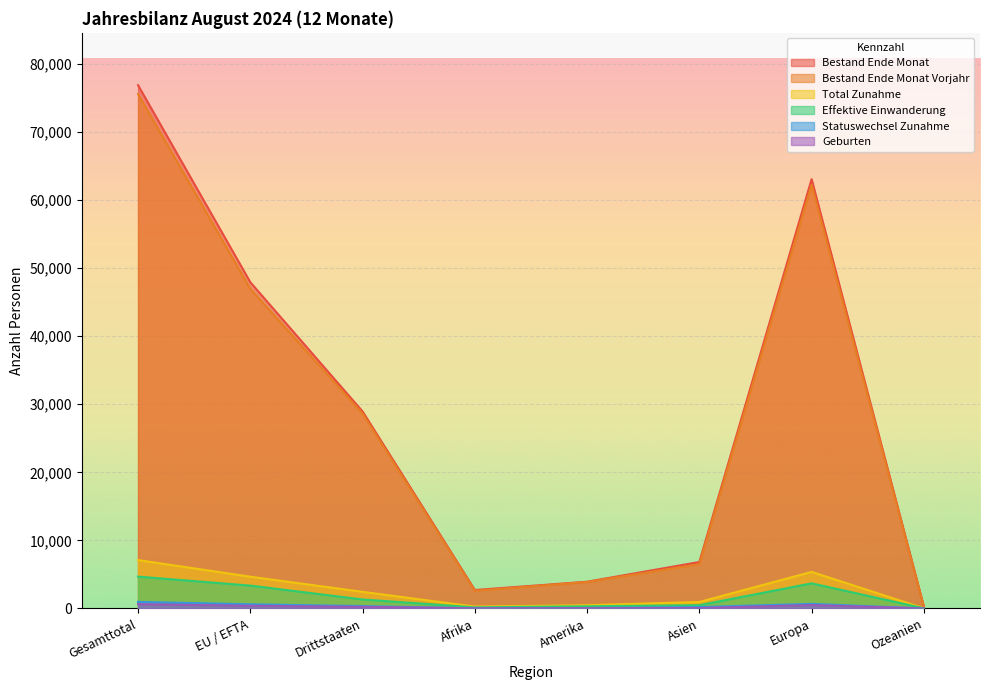

Count the number of data series in this chart.

6